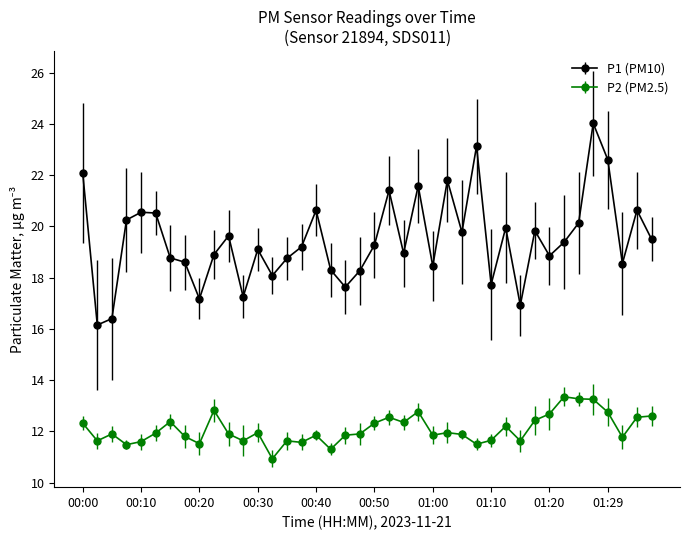

True or false: P2 (PM2.5) and P1 (PM10) cross at least once.

False